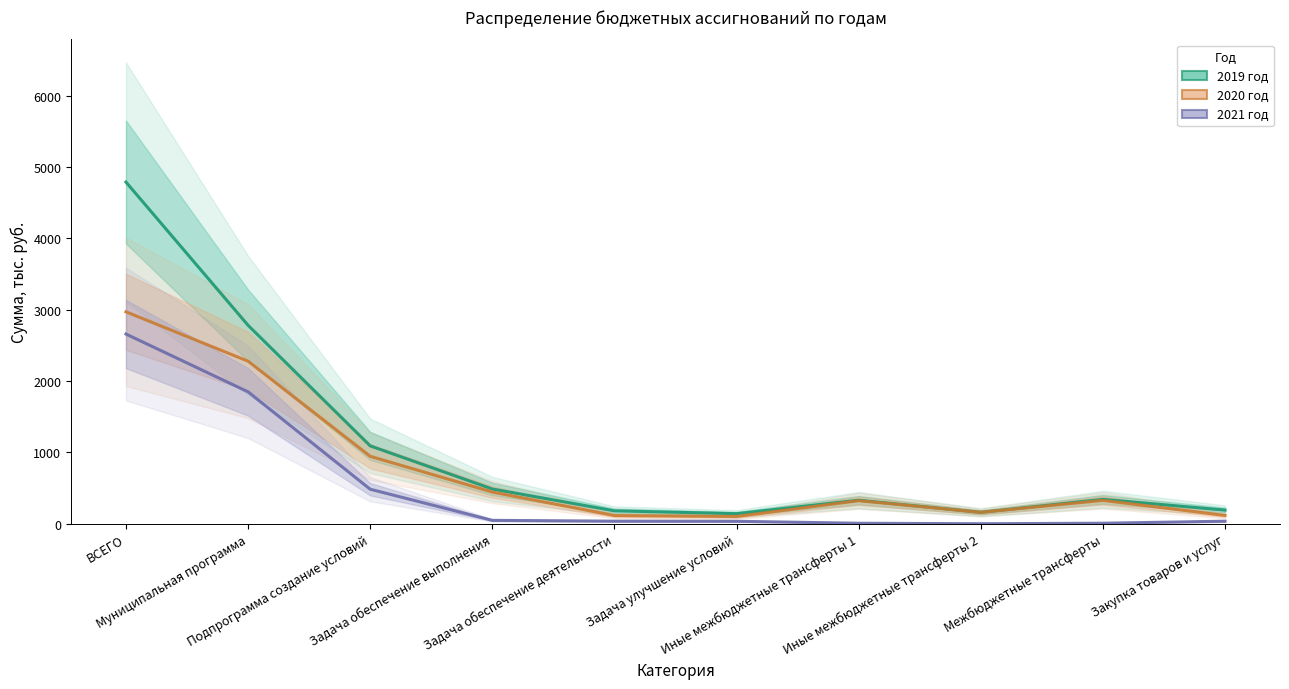

Where does the 2020 год series first go above 327?

ВСЕГО